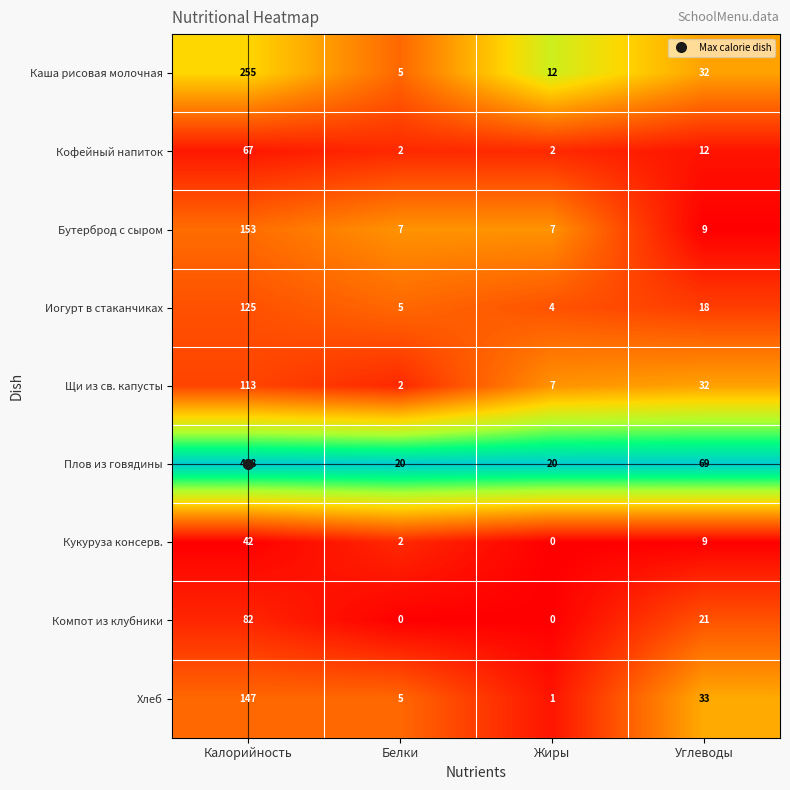

Is it true that Хлеб equals 1 at Жиры?

True